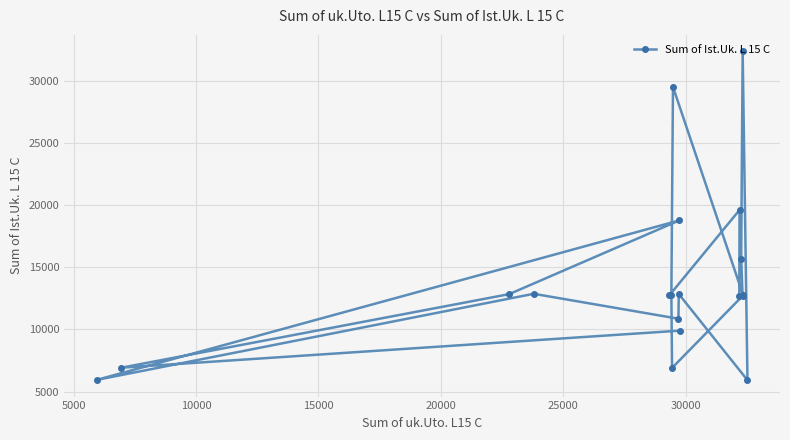

What is the value of the 11th point from the left?

18766